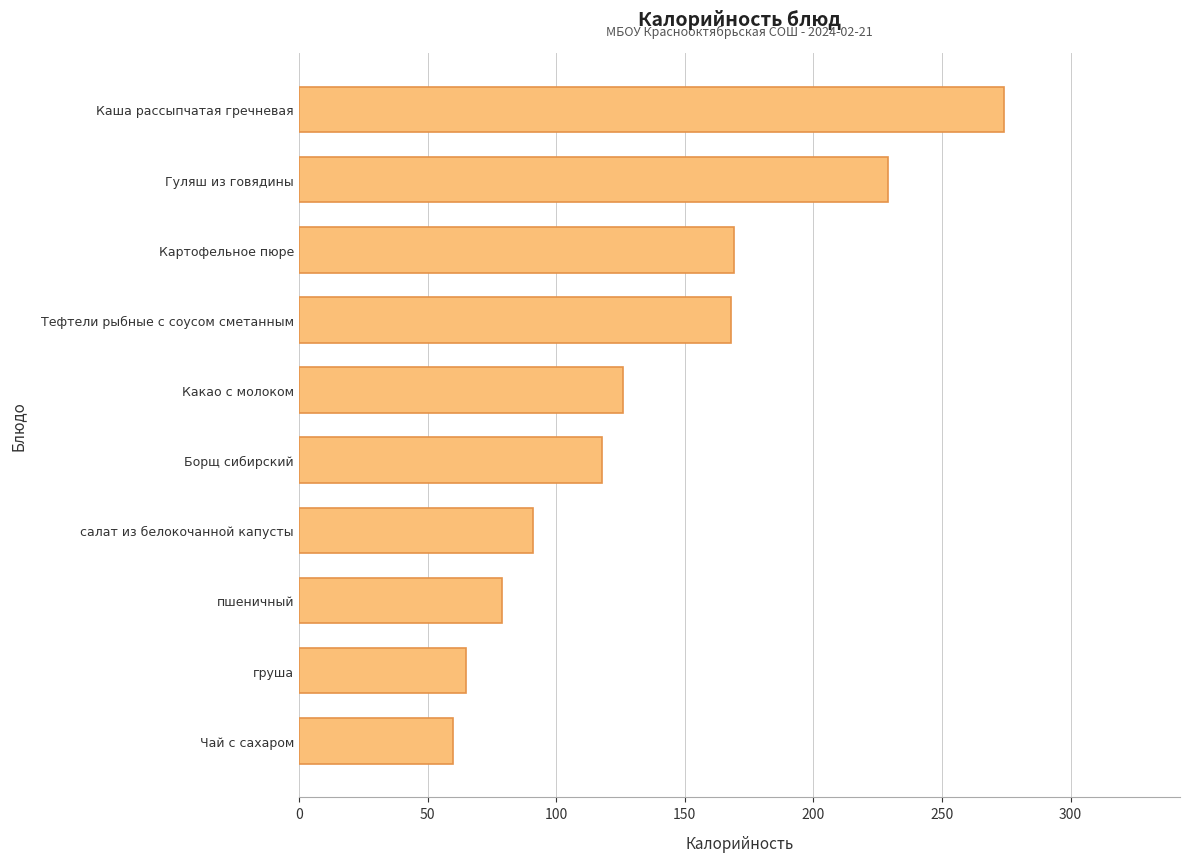

What is the difference between the second highest and second lowest values?

164.0